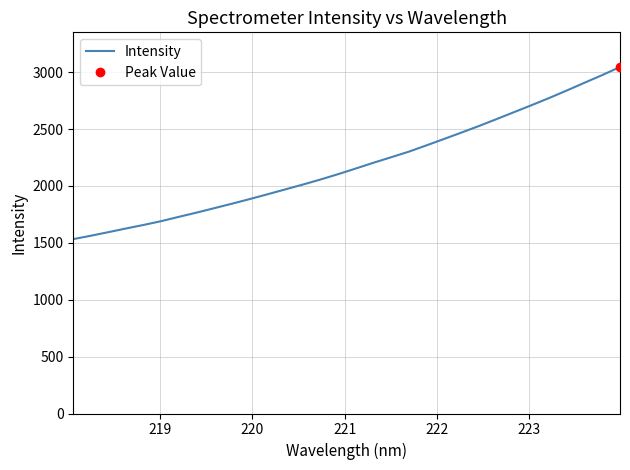

What is the highest value of the Intensity series?

3045.8